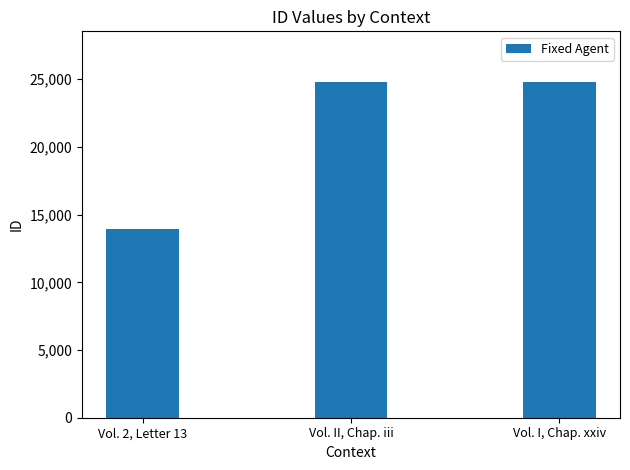

Between Vol. I, Chap. xxiv and Vol. 2, Letter 13, which is larger?

Vol. I, Chap. xxiv